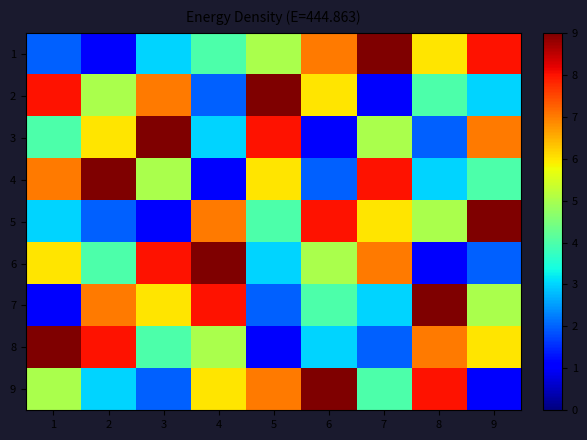

Which has a higher value, 7 or 3?

7